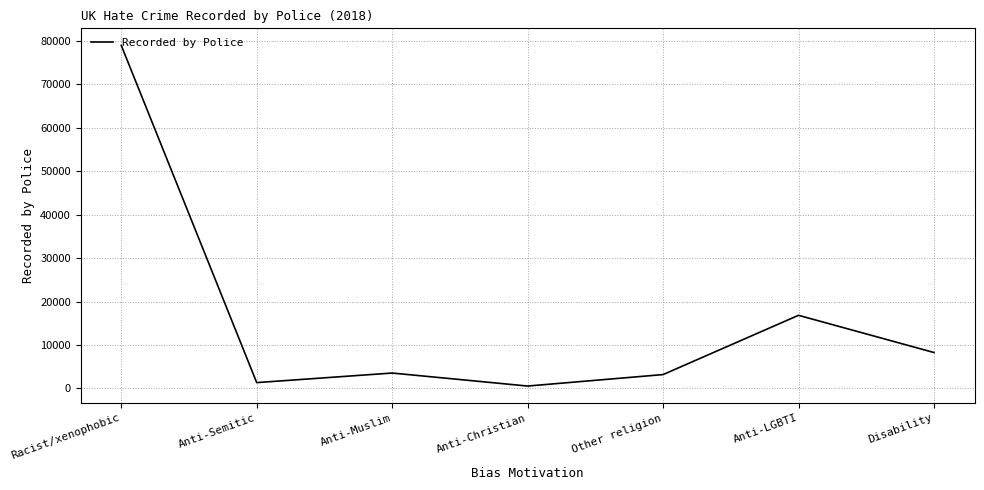

Reading left to right, what are all the values shown in this chart?

Racist/xenophobic=78991	Anti-Semitic=1326	Anti-Muslim=3530	Anti-Christian=535	Other religion=3175	Anti-LGBTI=16824	Disability=8256